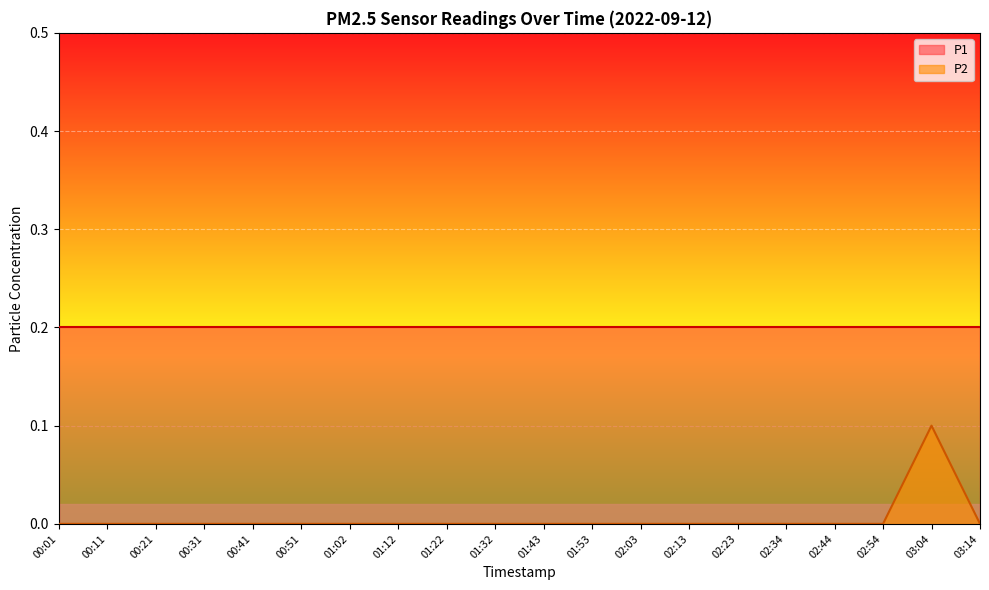

How many points are higher than both their immediate neighbors (excluding endpoints)?

1